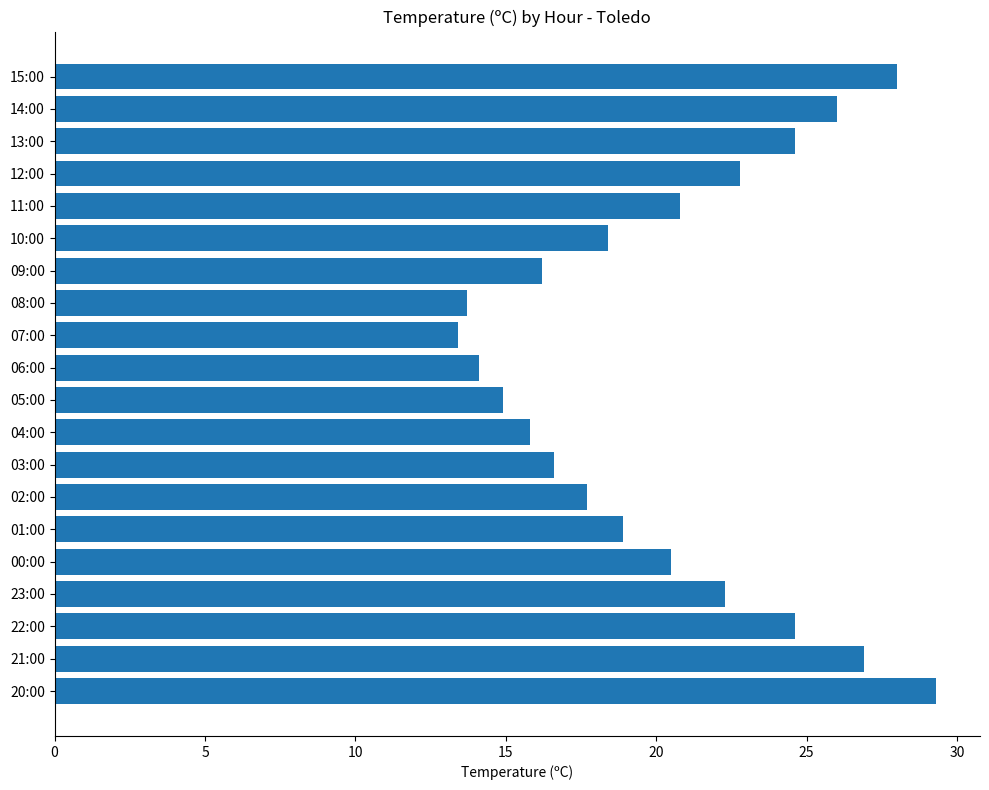

Count the number of categories in the chart.

20